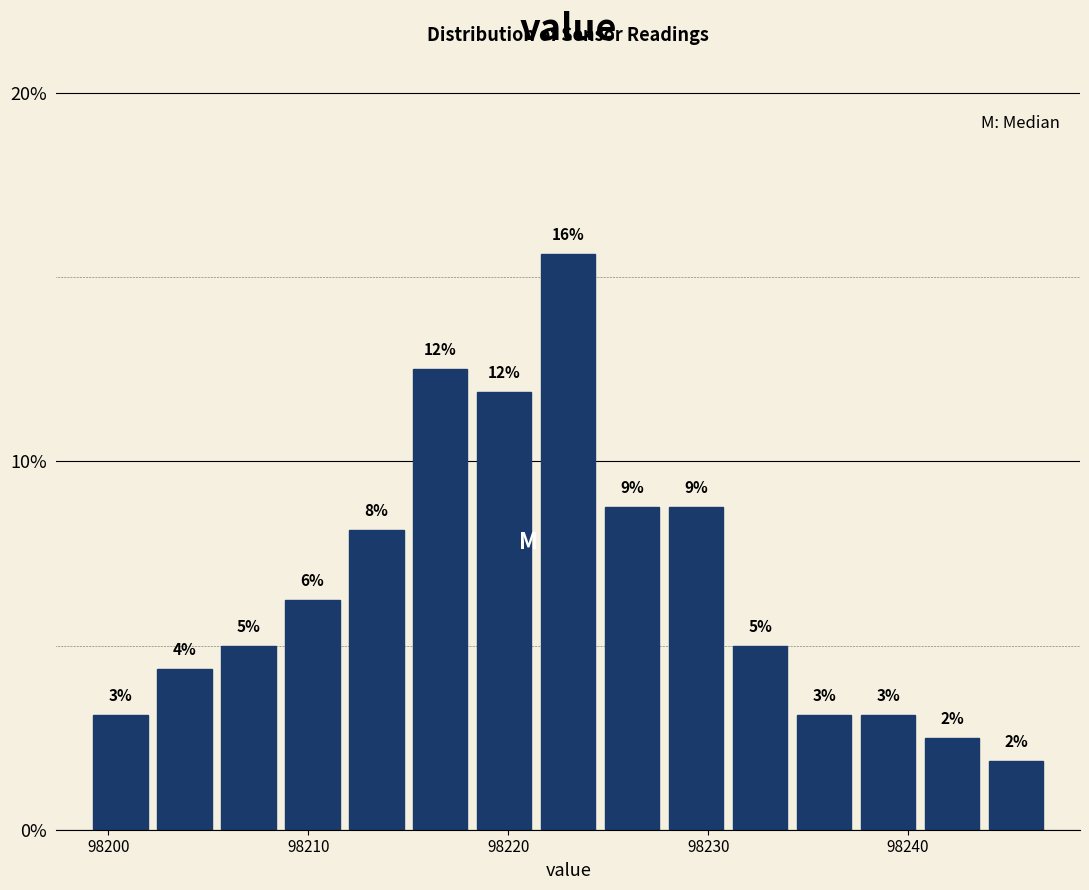

Around what value on the x-axis is the tallest bar? Give the approximate position of its centre, as read against the axis.

98223